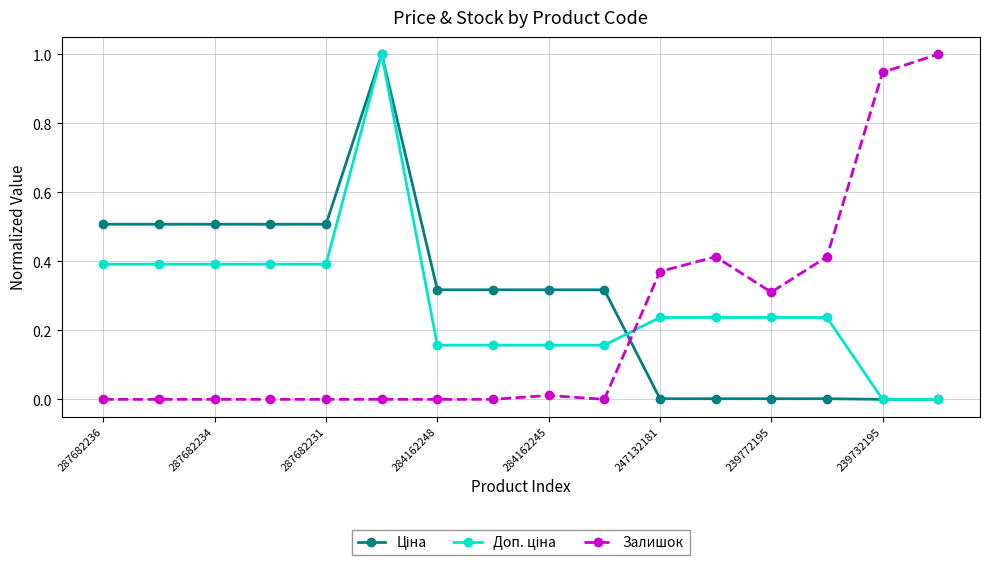

What is the highest value of the Залишок series?

1.0